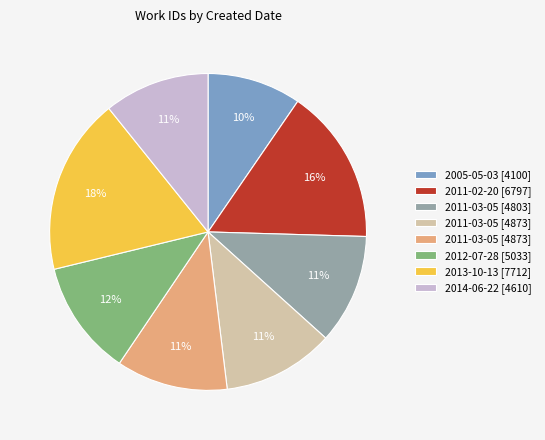

To the nearest percent, what is the difference between the largest and smallest slice percentages?

8%